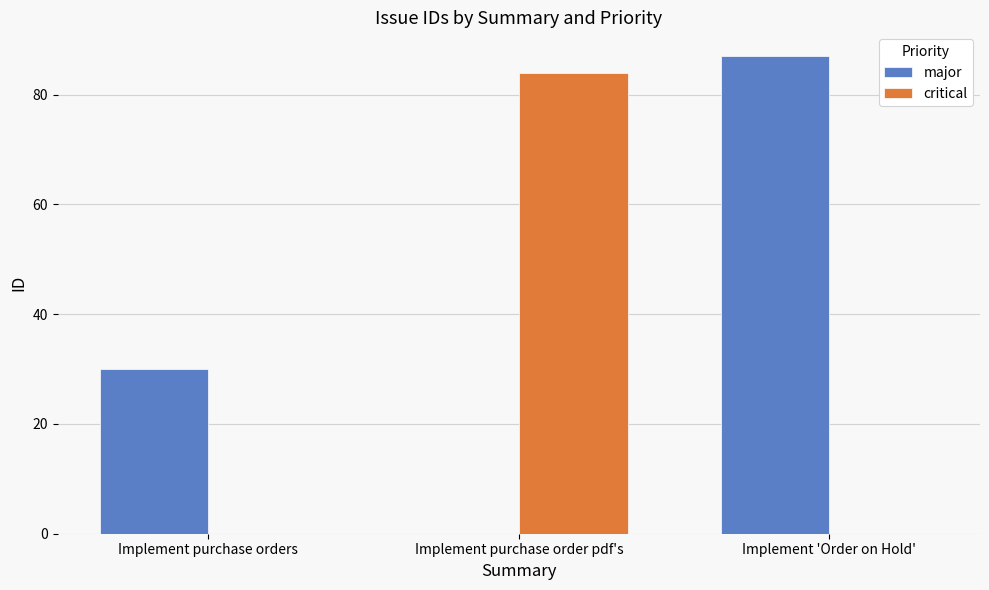

What are all the series names shown in the legend?

major, critical